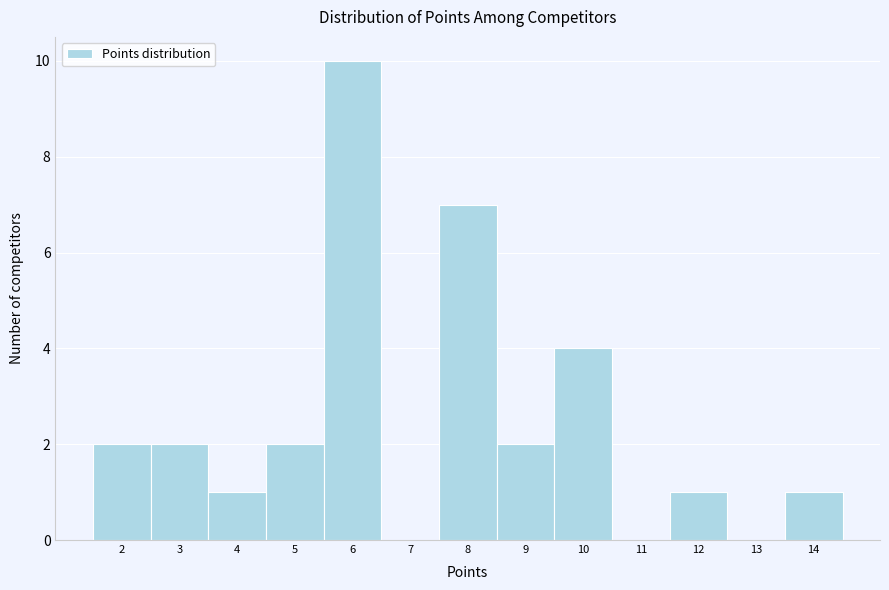

Over which range of the x-axis is the bar tallest?

5.5 to 6.5